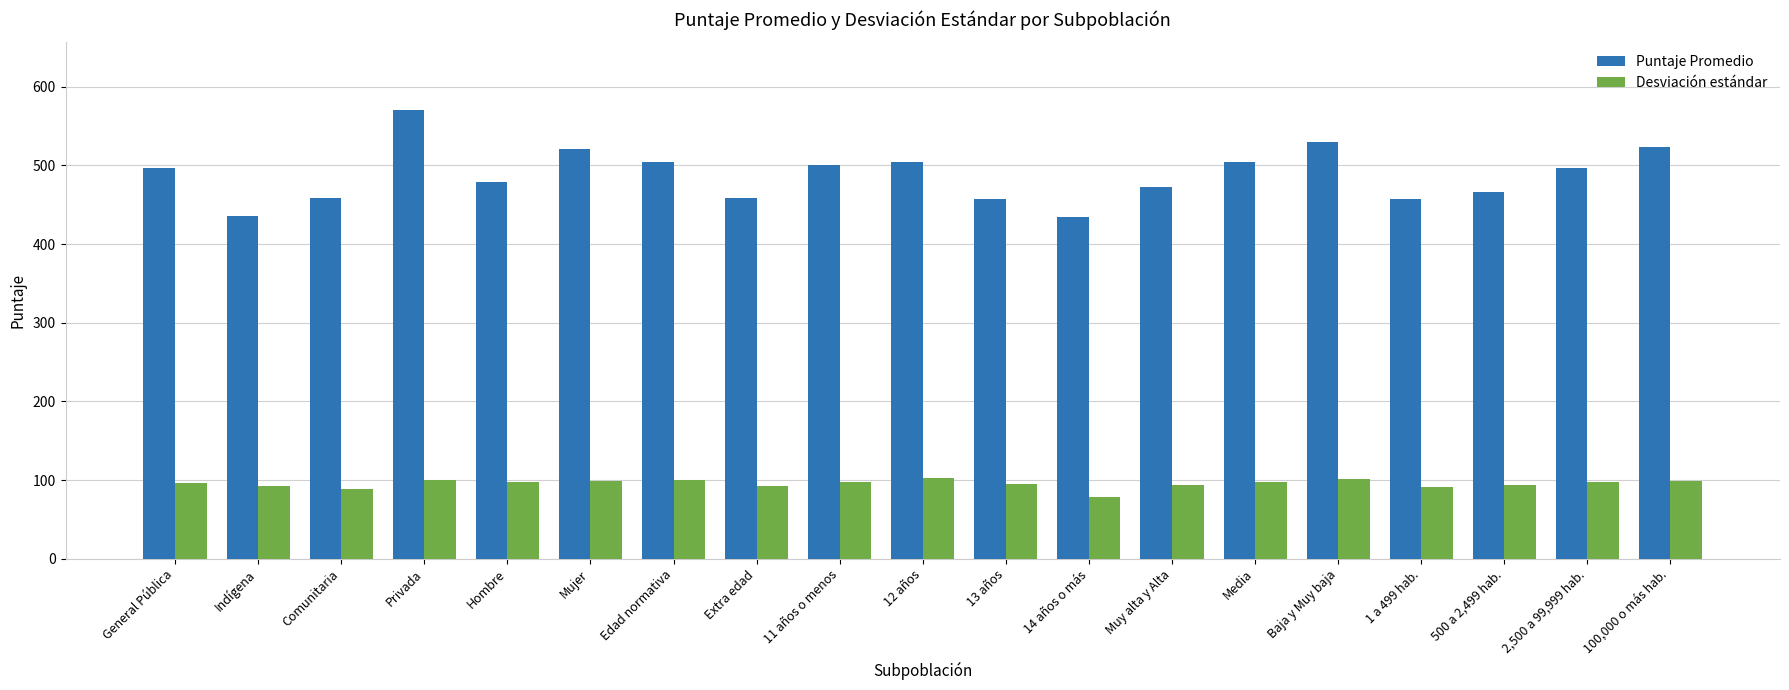

Rank the series by their maximum value, from highest to lowest.

Puntaje Promedio, Desviación estándar